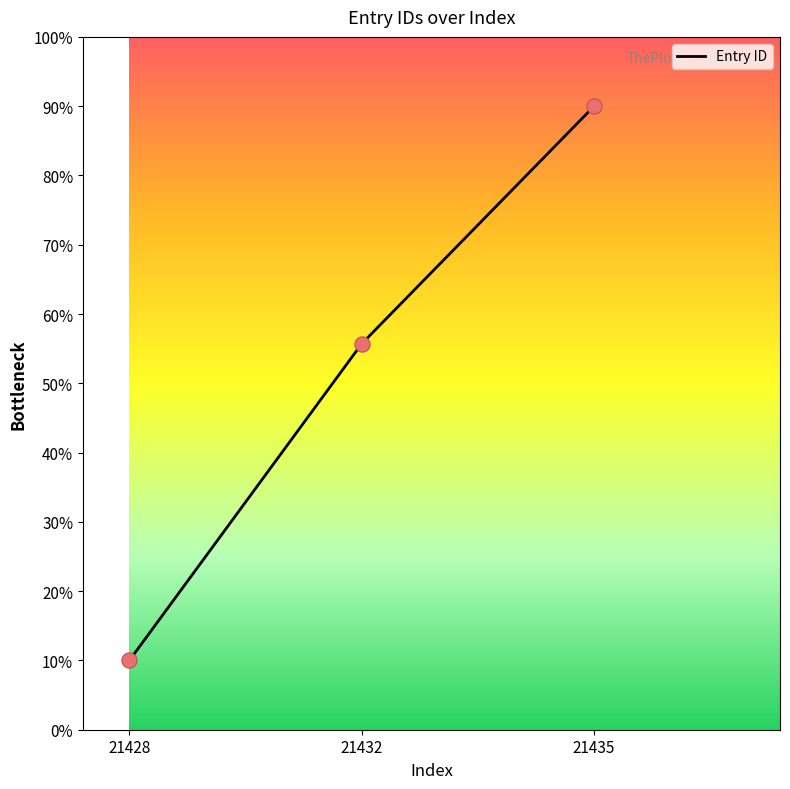

Approximately how many times larger is the value at 21428 compared to 21435?

0.1